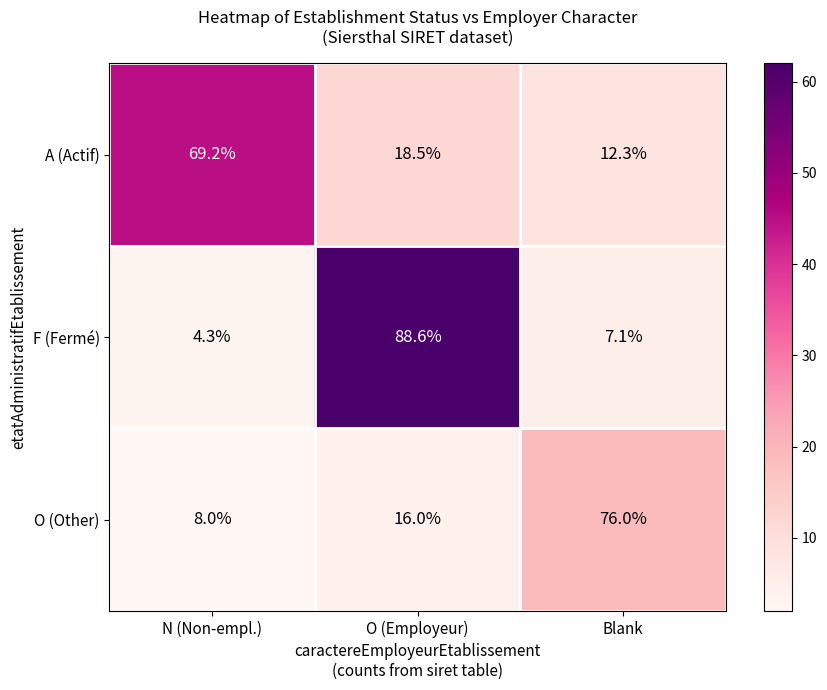

Reading left to right, list all the values displayed in this chart.

A (Actif): 69.2	18.5	12.3
F (Fermé): 4.3	88.6	7.1
O (Other): 8.0	16.0	76.0